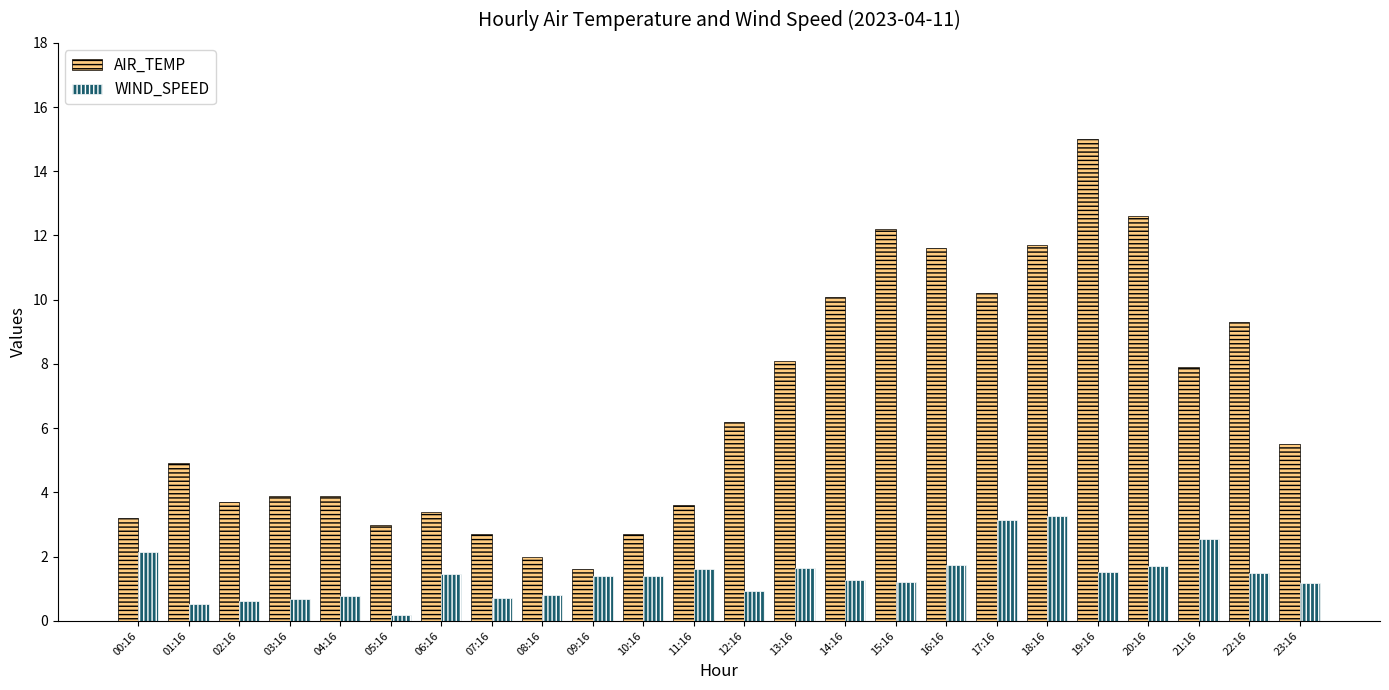

What is the approximate value of WIND_SPEED at 15:16?

1.2